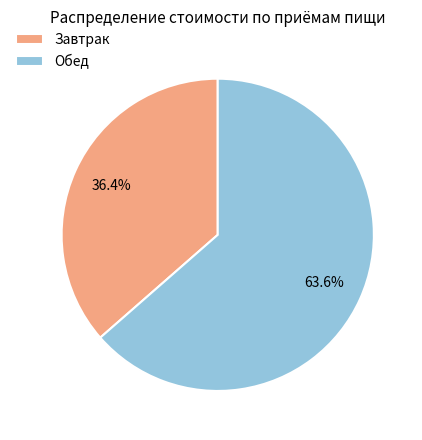

What is the largest slice in the pie chart?

Обед